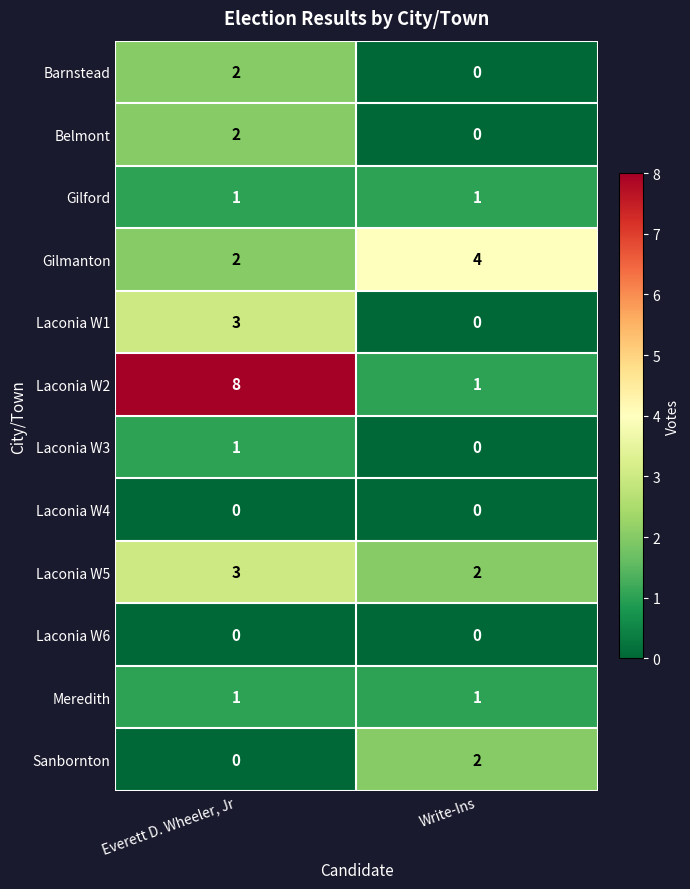

Is it true that Laconia W3 equals 2 at Everett D. Wheeler, Jr?

False